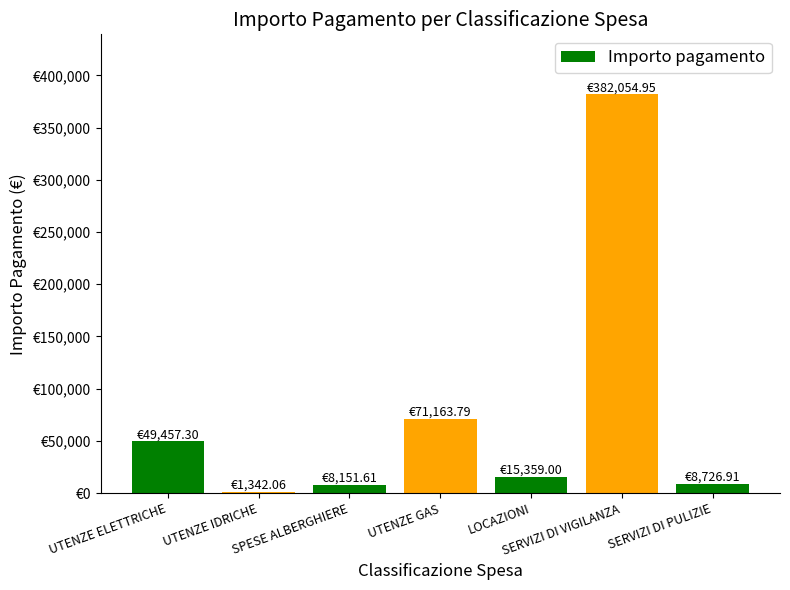

Are the bars horizontal?

No